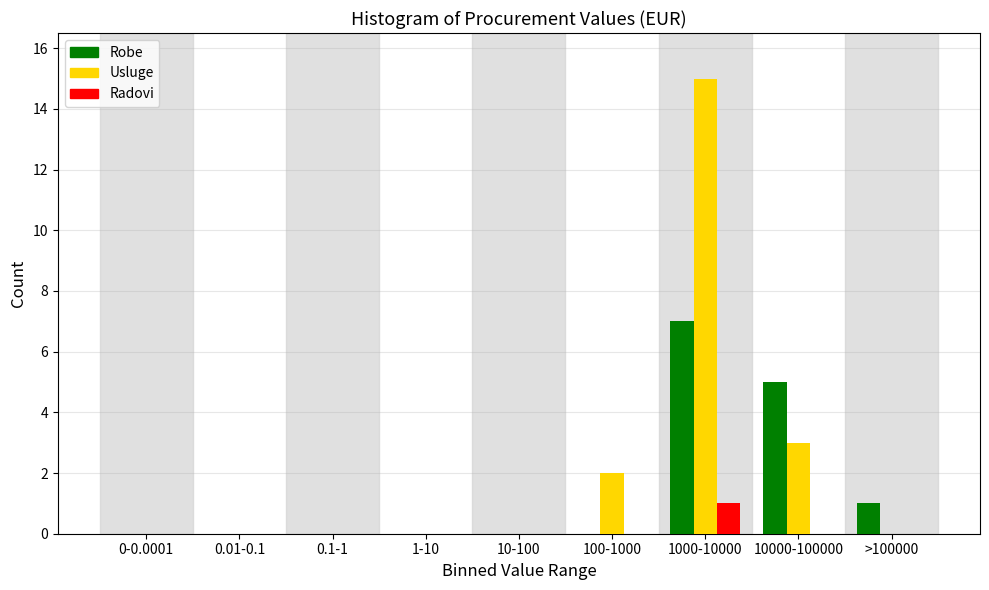

Reading left to right, extract all data points from this chart.

Robe: 0-0.0001=0	0.01-0.1=0	0.1-1=0	1-10=0	10-100=0	100-1000=0	1000-10000=7	10000-100000=5	>100000=1
Usluge: 0-0.0001=0	0.01-0.1=0	0.1-1=0	1-10=0	10-100=0	100-1000=2	1000-10000=15	10000-100000=3	>100000=0
Radovi: 0-0.0001=0	0.01-0.1=0	0.1-1=0	1-10=0	10-100=0	100-1000=0	1000-10000=1	10000-100000=0	>100000=0